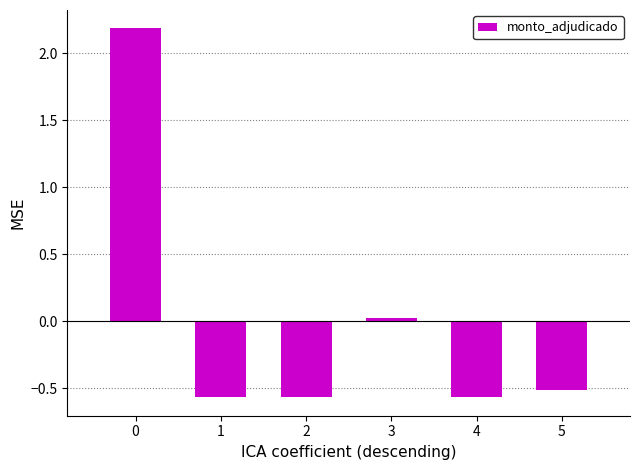

The chart shows a value of 0.0 at 3. True or false?

True